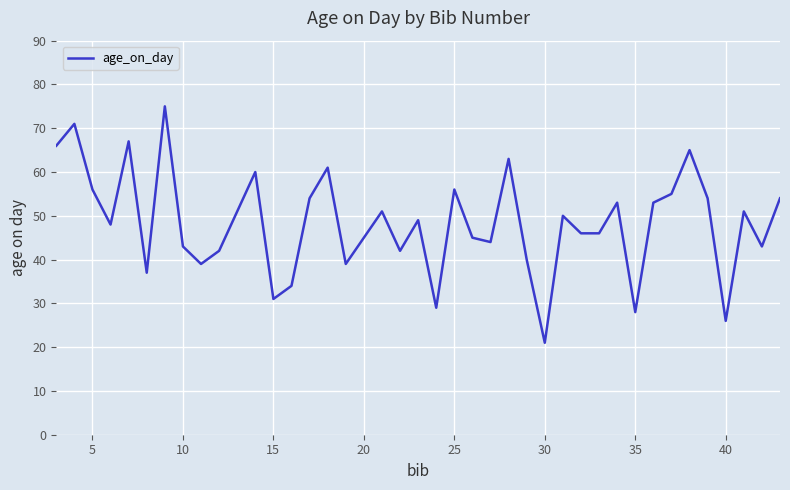

What is the maximum value shown in the chart?

75